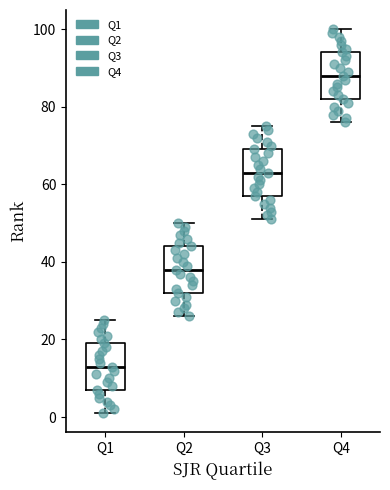

Reading left to right, transcribe this box plot: for each box, give where its median line is, the range the box spans, and where its two whiskers end, as read against the y-axis. The values are not printed on the chart, so give them approximately, as read against the axis.

Q1: median 14, box 8 to 20, whiskers 2 to 26
Q2: median 38, box 32 to 44, whiskers 26 to 50
Q3: median 64, box 58 to 70, whiskers 52 to 76
Q4: median 88, box 82 to 94, whiskers 76 to 100